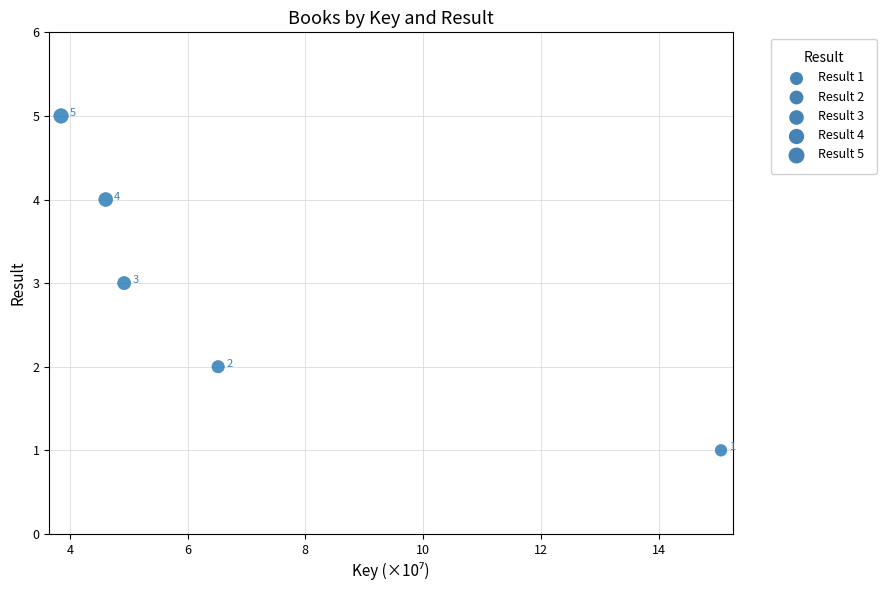

What is the average Y value?

3